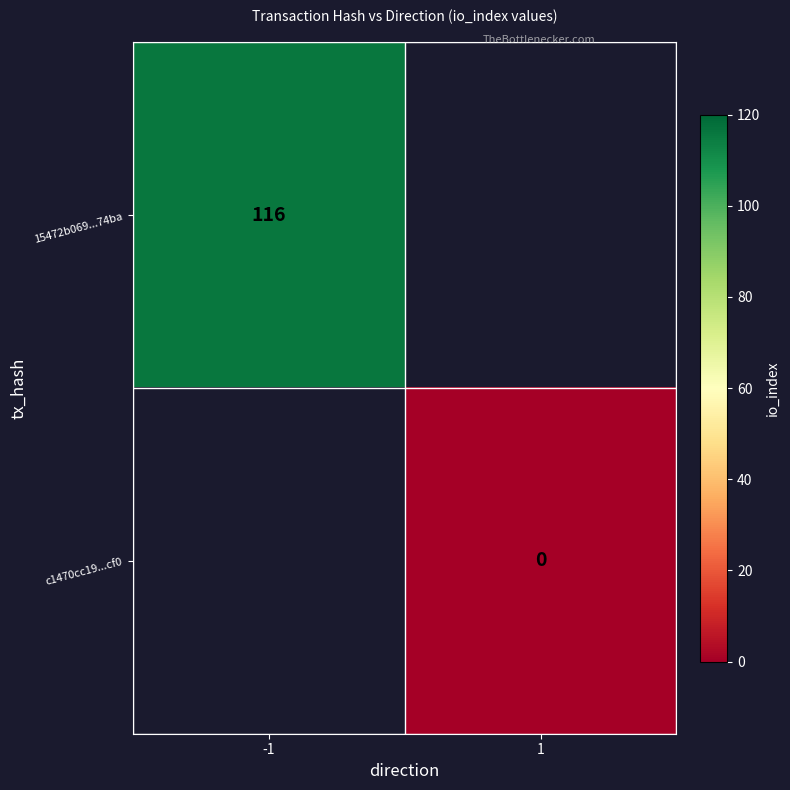

True or false: 15472b069...74ba has a value of 204.5 at -1.

False